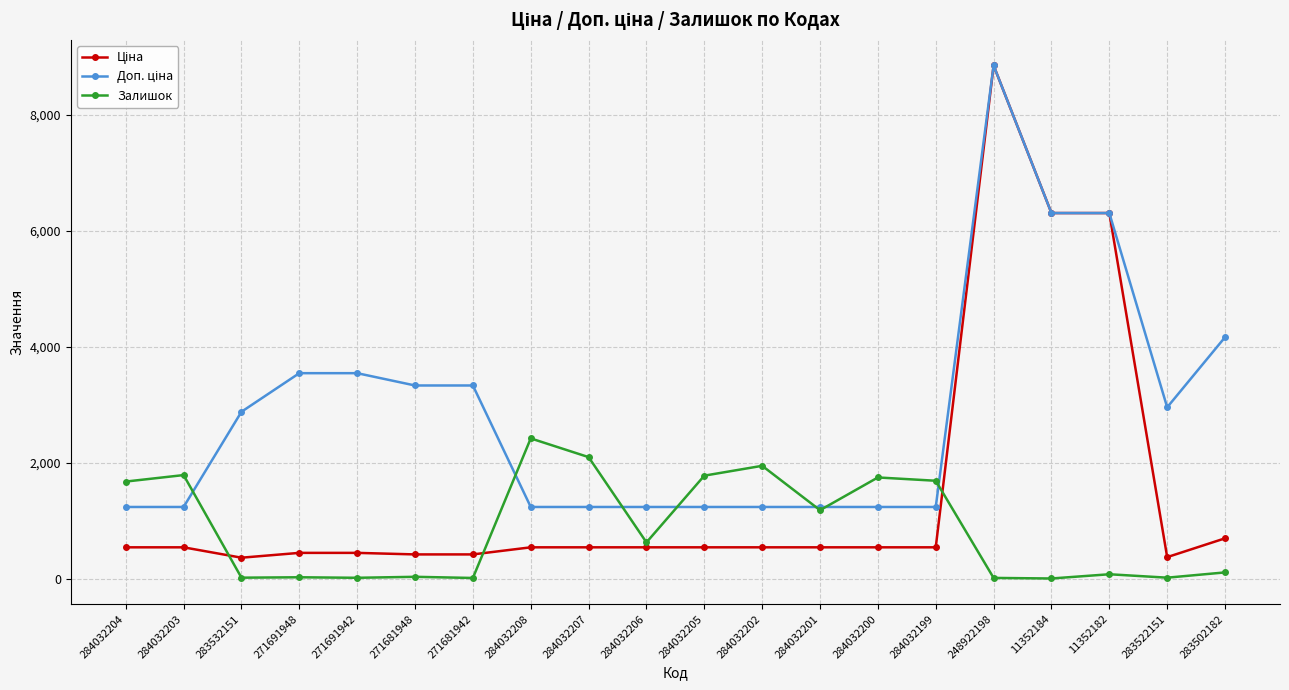

What is the spread (max minus min) of values at 284032203?

1247.0